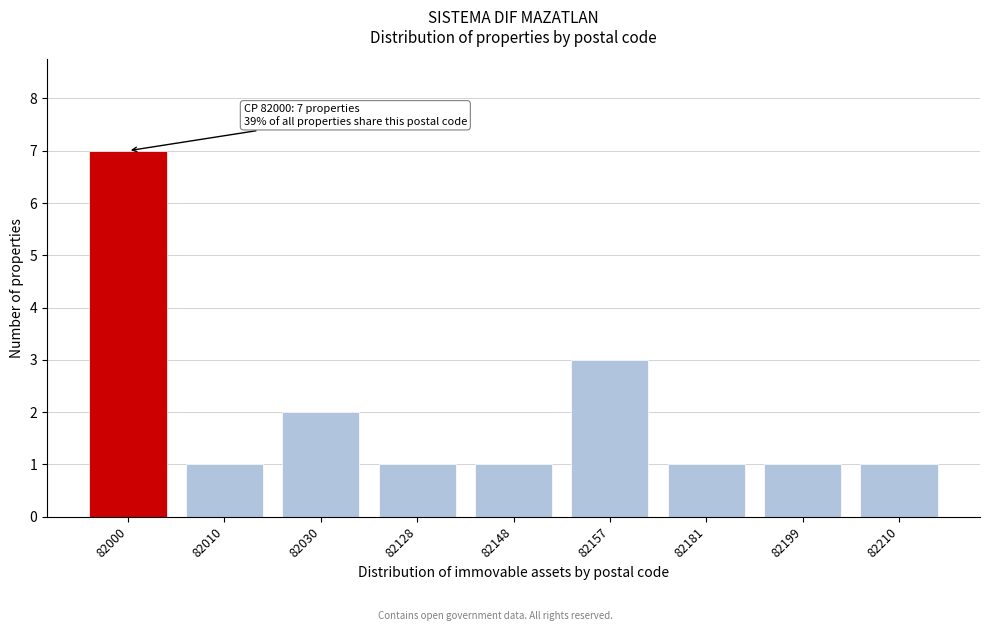

Reading right to left, what are all the values shown in this chart?

1	1	1	3	1	1	2	1	7